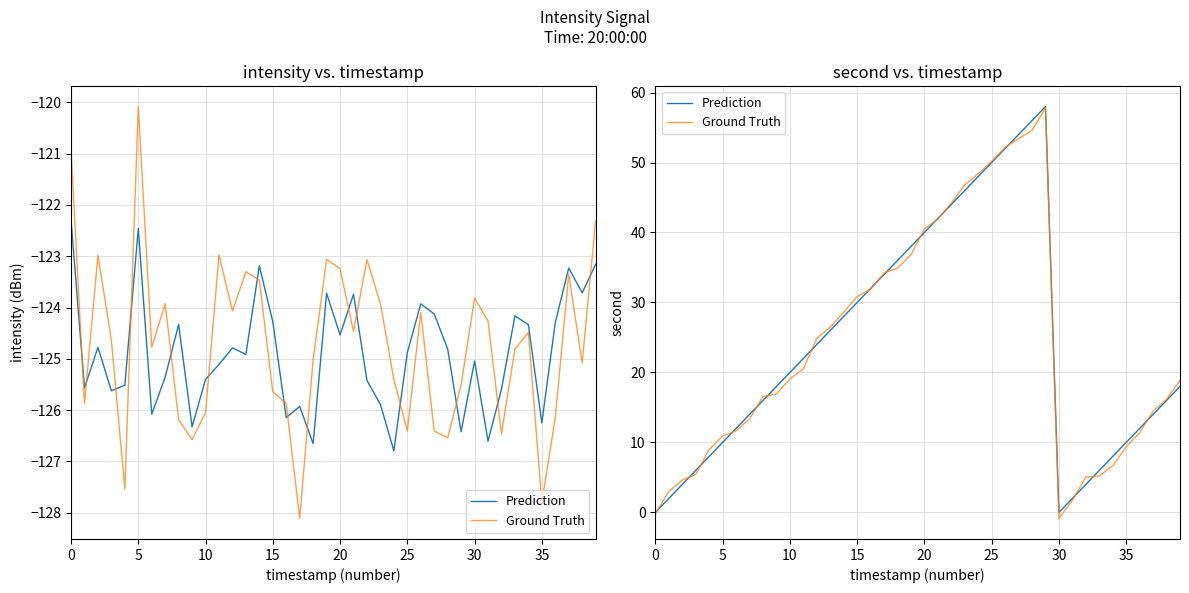

Which series ends up on top after the final intersection of Prediction and Ground Truth?

Ground Truth